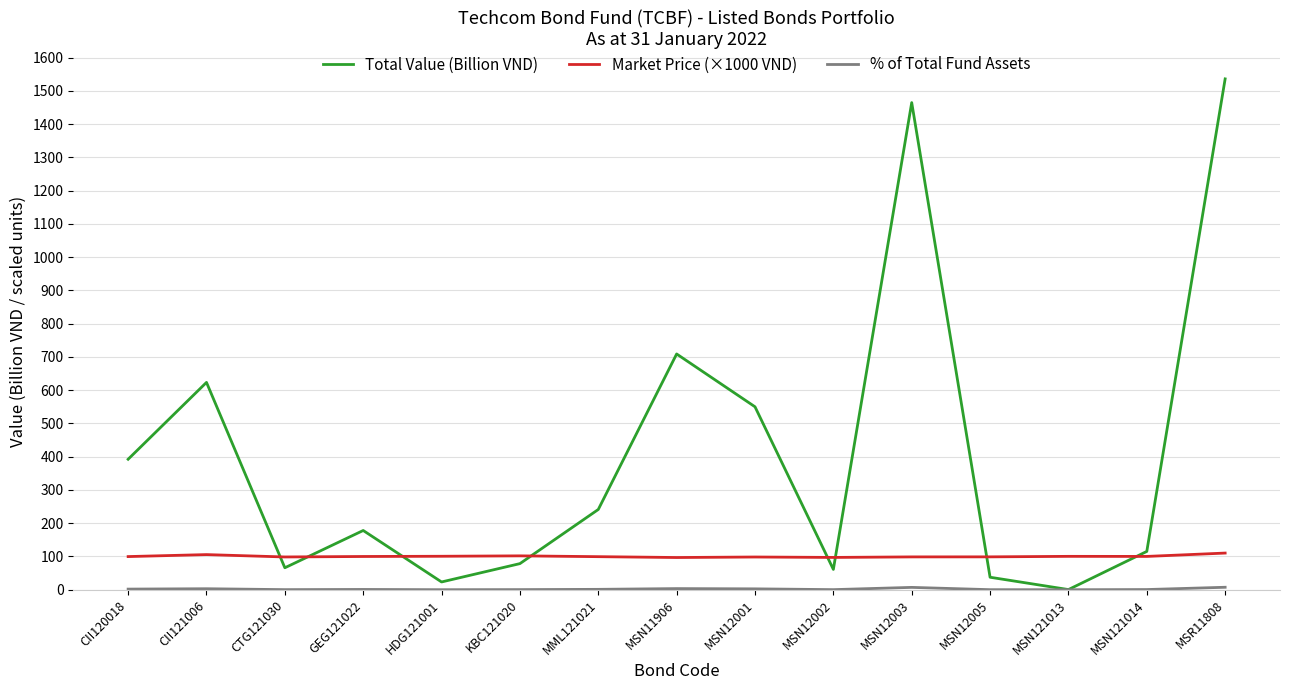

Which series has the largest range (max minus min)?

Total Value (Billion VND)